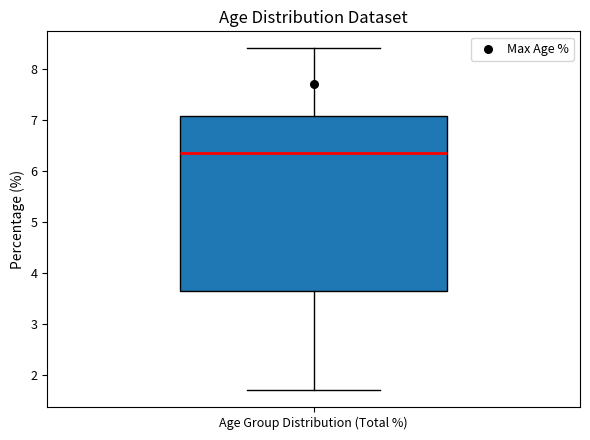

Read this box plot against the y-axis: the position of the median line, the range covered by the box, and the ends of both whiskers. The values are not printed on the chart, so give them approximately, as read against the axis.

median 6.4, box 3.7 to 7.1, whiskers 1.7 to 8.4